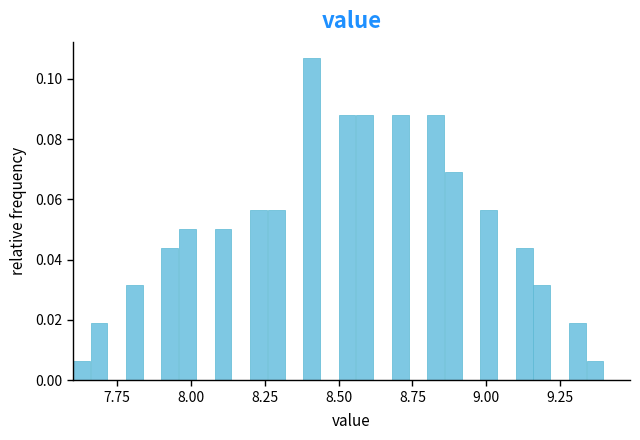

Around what value on the x-axis is the tallest bar? Give the approximate position of its centre, as read against the axis.

8.40